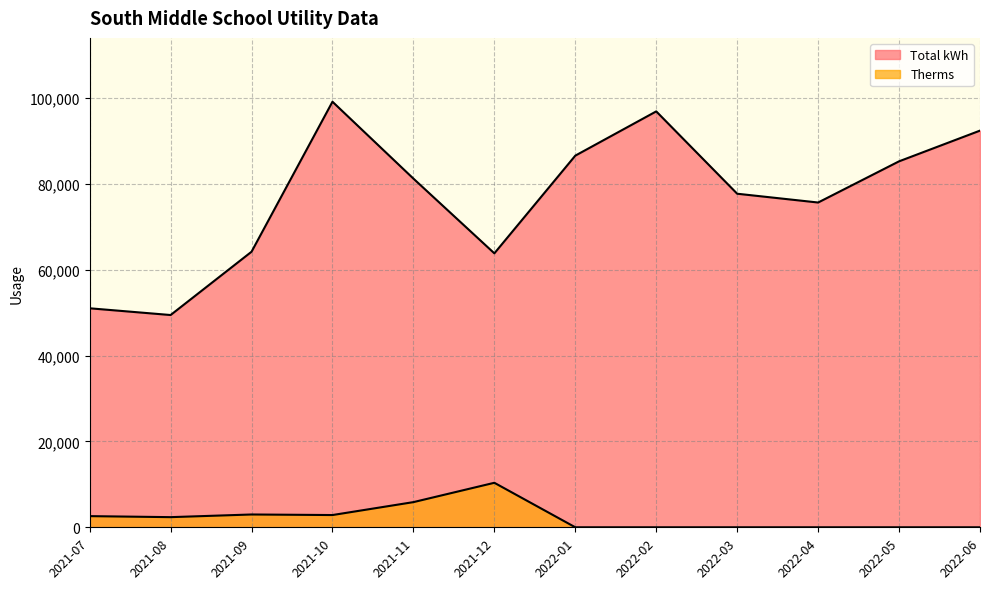

How many lines are shown in the chart?

2